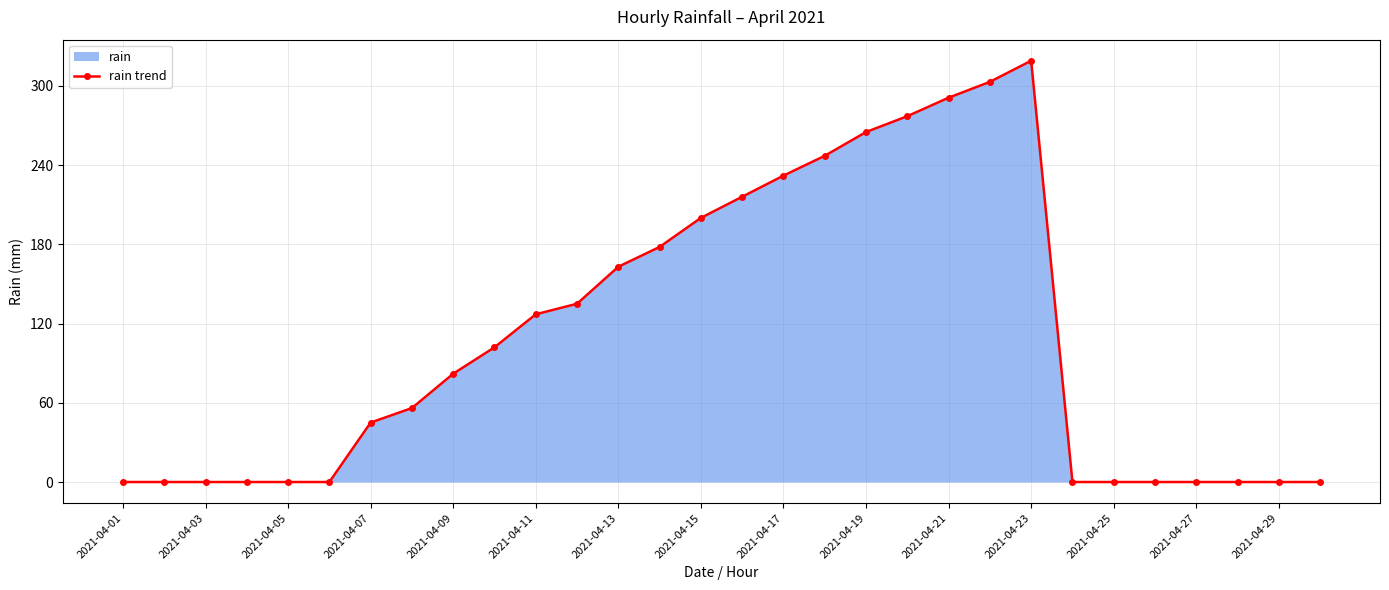

What is the difference between the maximum and minimum values?

319